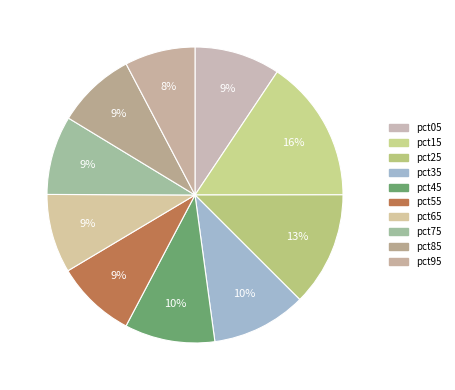

Which category has the biggest portion of the pie?

pct15